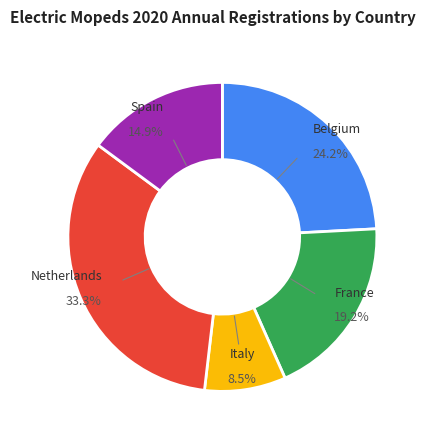

What is the largest slice in the pie chart?

Netherlands